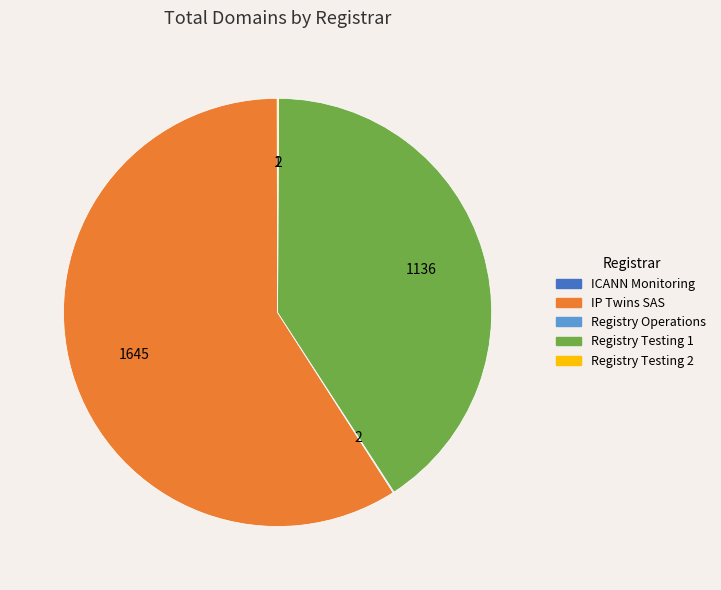

What is the largest slice in the pie chart?

IP Twins SAS